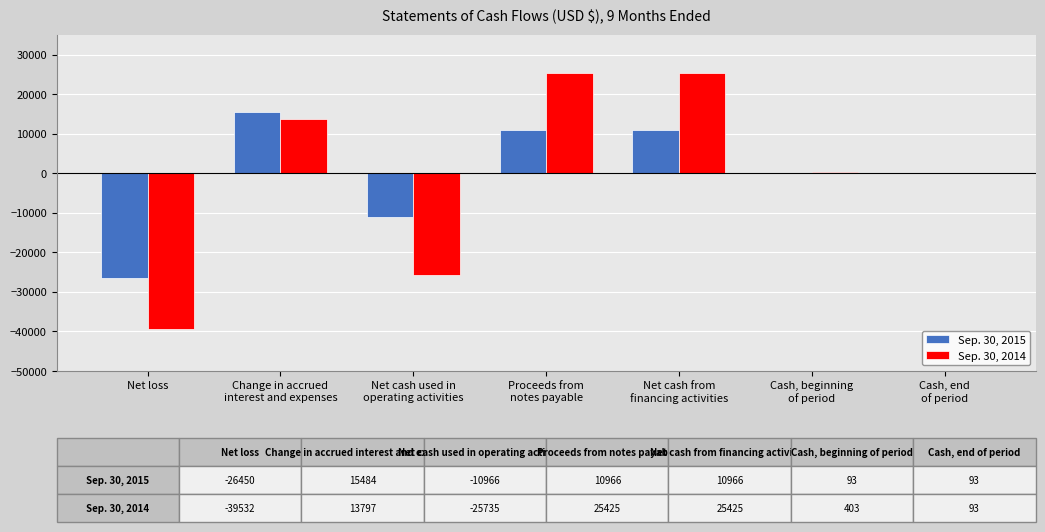

What is the sum of the Sep. 30, 2014 values at Cash, end
of period and Net loss?

-39439